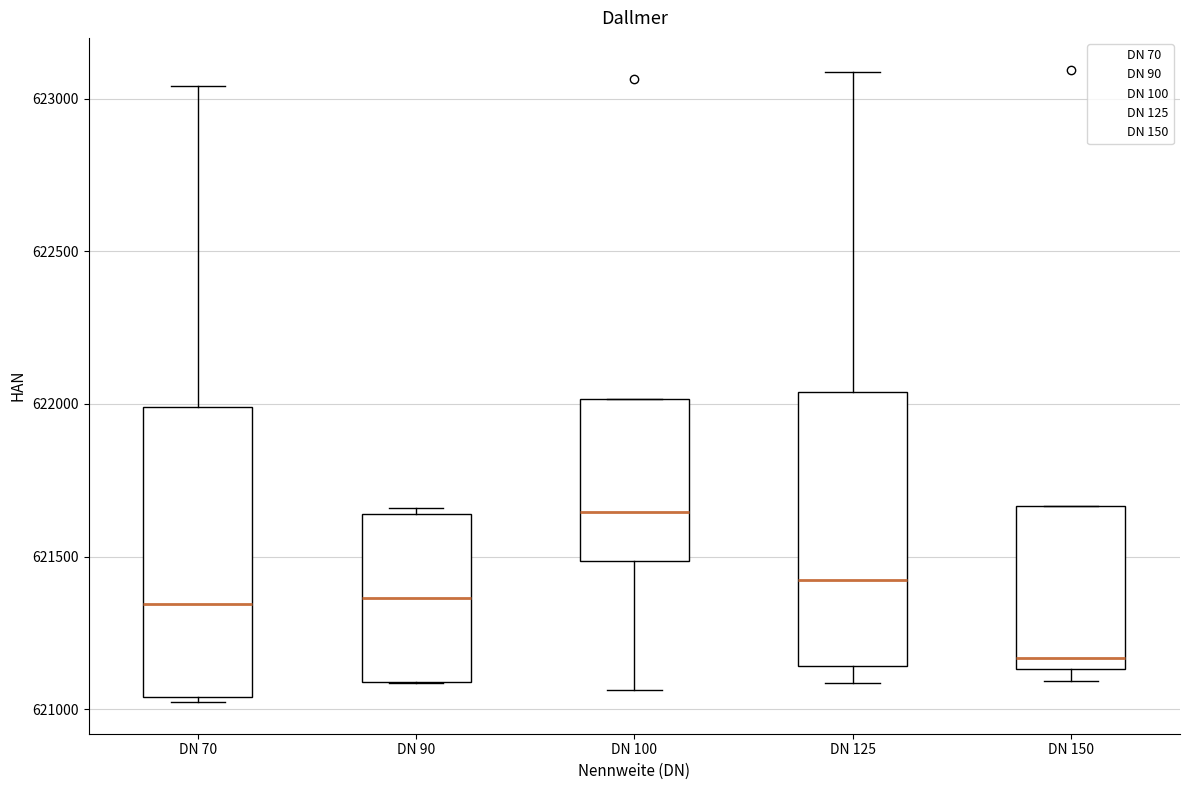

Where does the median line of the box for DN 90 sit on the y-axis? The values are not printed on the chart, so give them approximately, as read against the axis.

621350